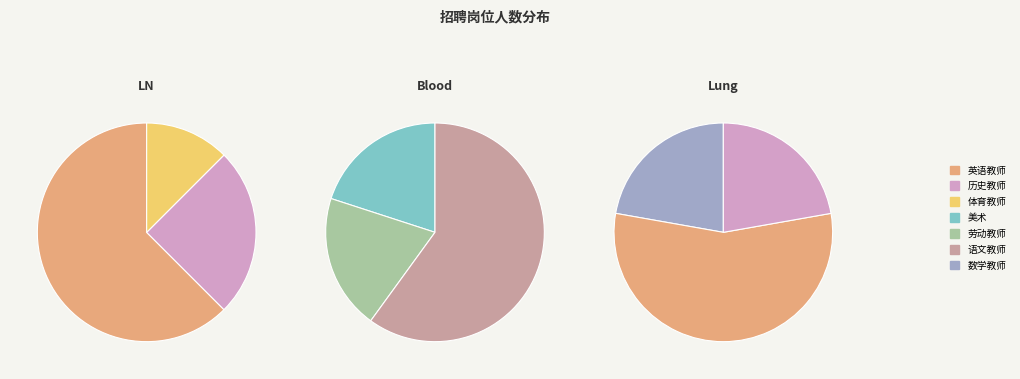

Does 语文教师 account for over 50% of the chart?

No